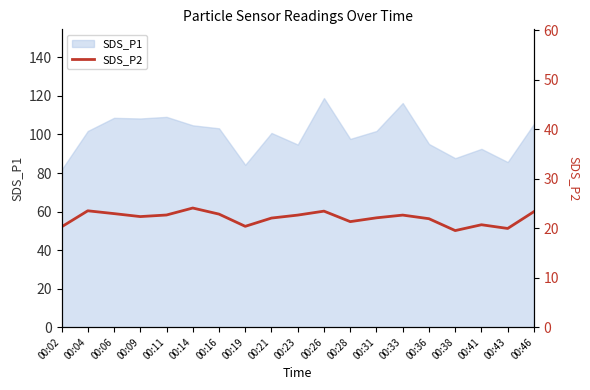

At which label is the value closest to 21?

00:41